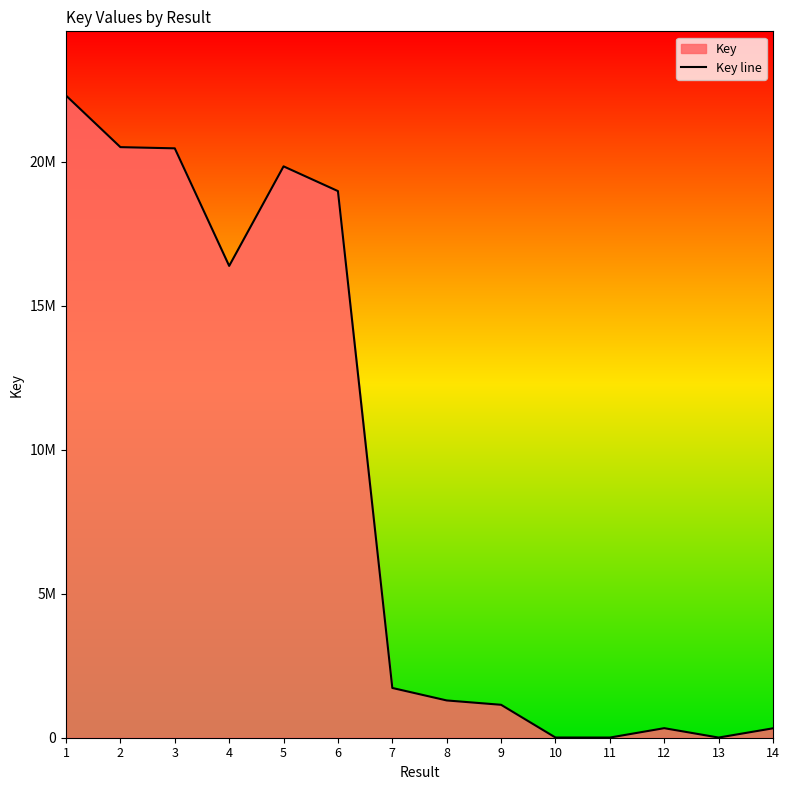

What is the average value?

8809645